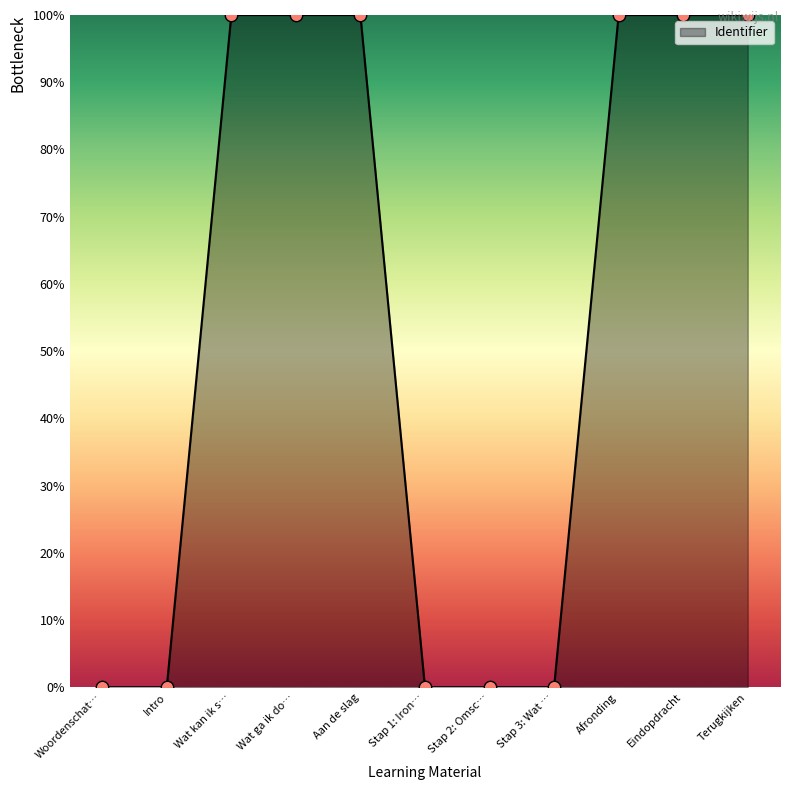

Which has a higher value, Eindopdracht or Stap 3: Wat …?

Eindopdracht